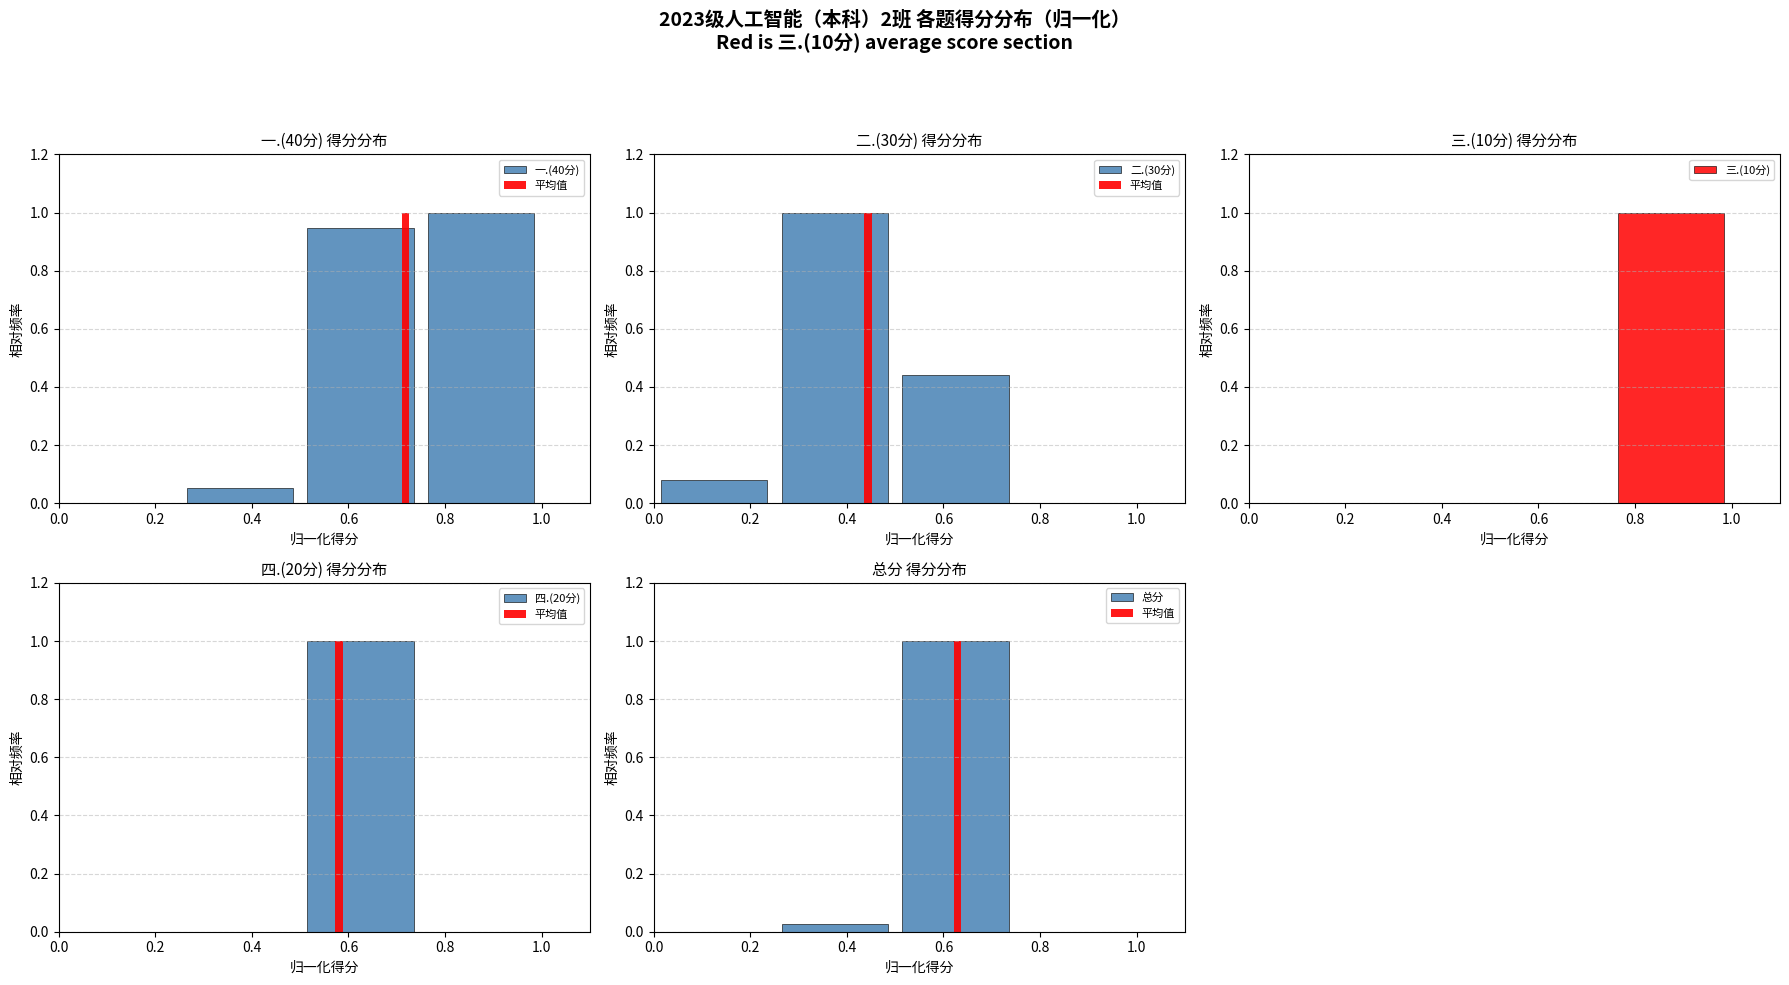

True or false: 三.(10分) has a value of 0 at 0.4.

True